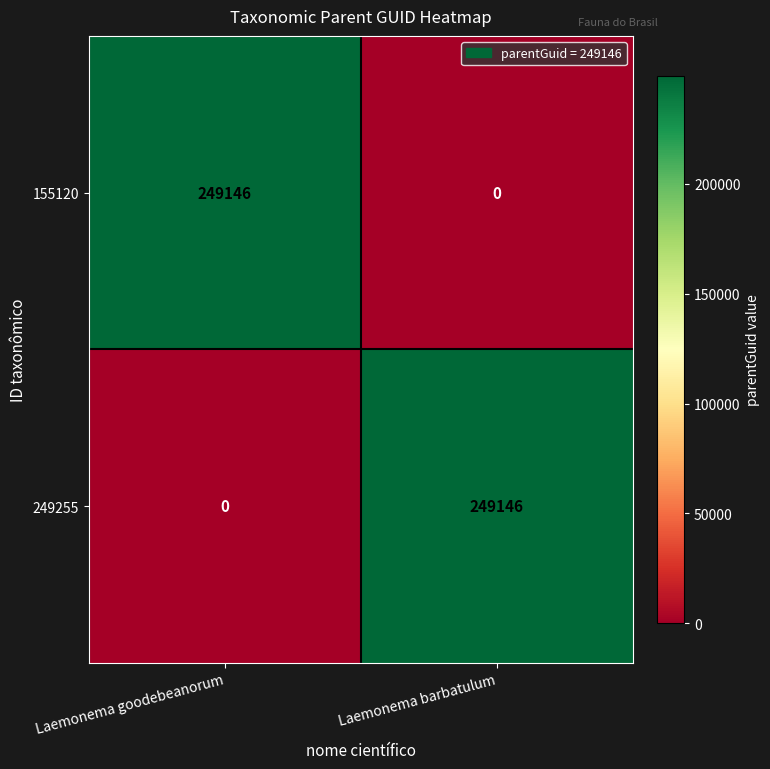

At which label does 249255 reach its minimum?

Laemonema goodebeanorum